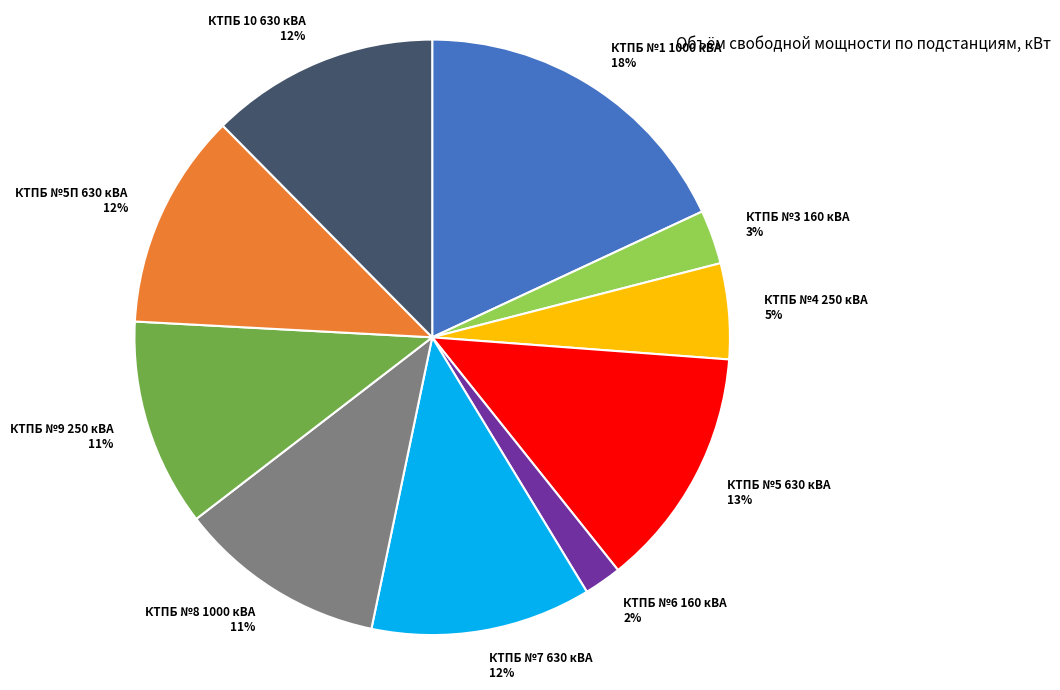

How many slices are in this pie chart?

10